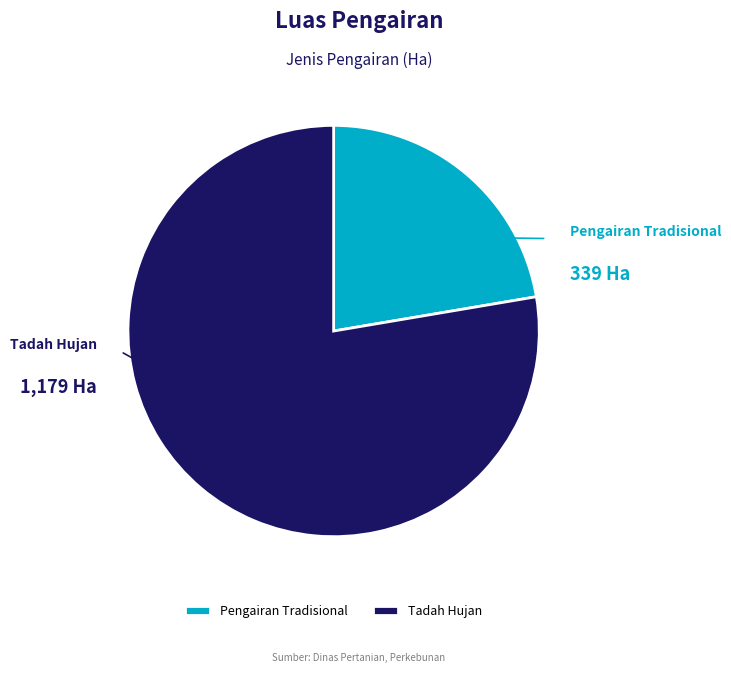

Which category has the biggest portion of the pie?

Tadah Hujan